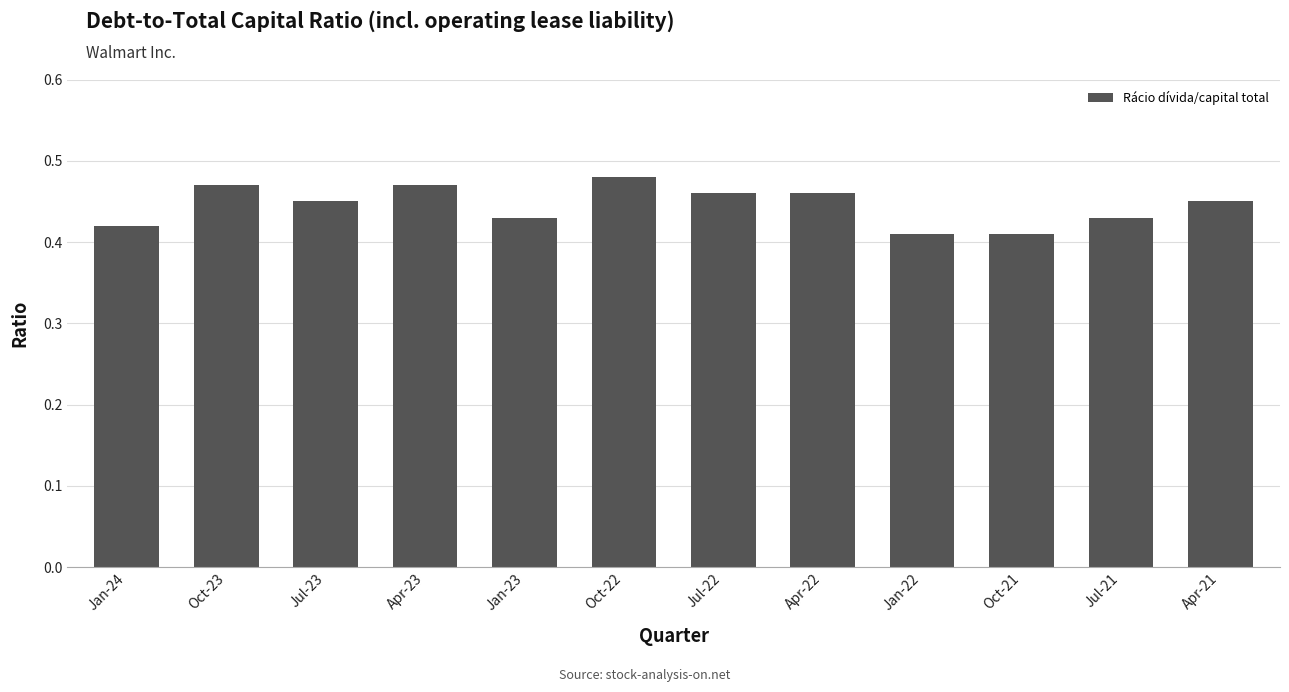

How many categories are shown in the chart?

12